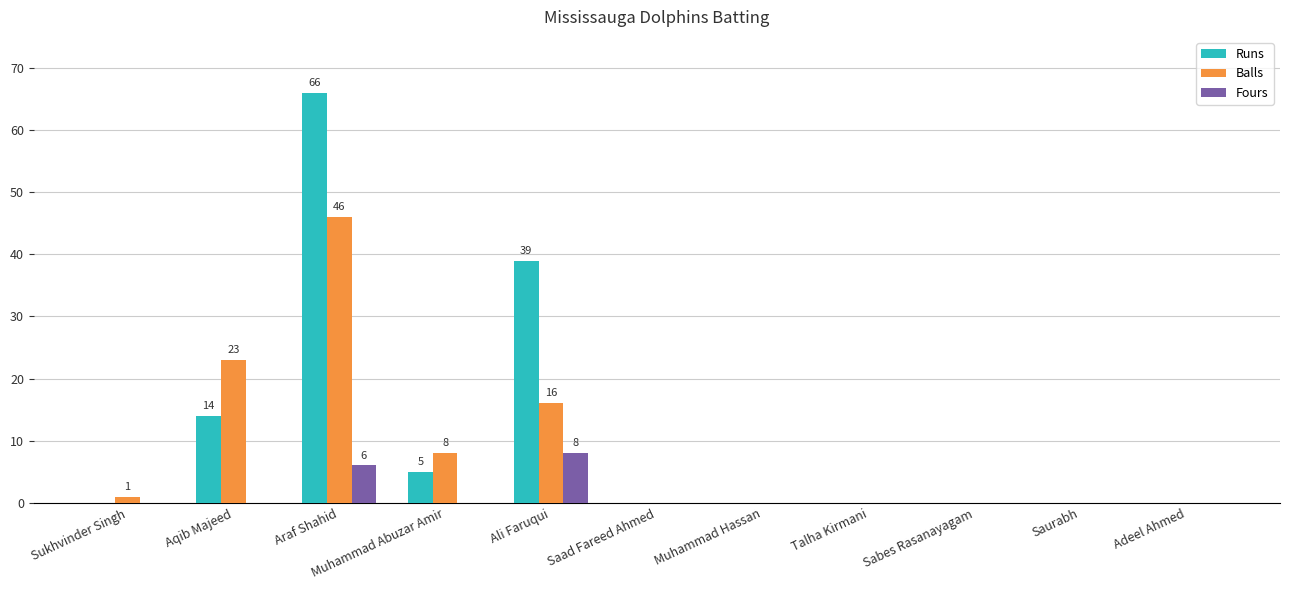

What is the sum of the Runs values at Talha Kirmani and Araf Shahid?

66